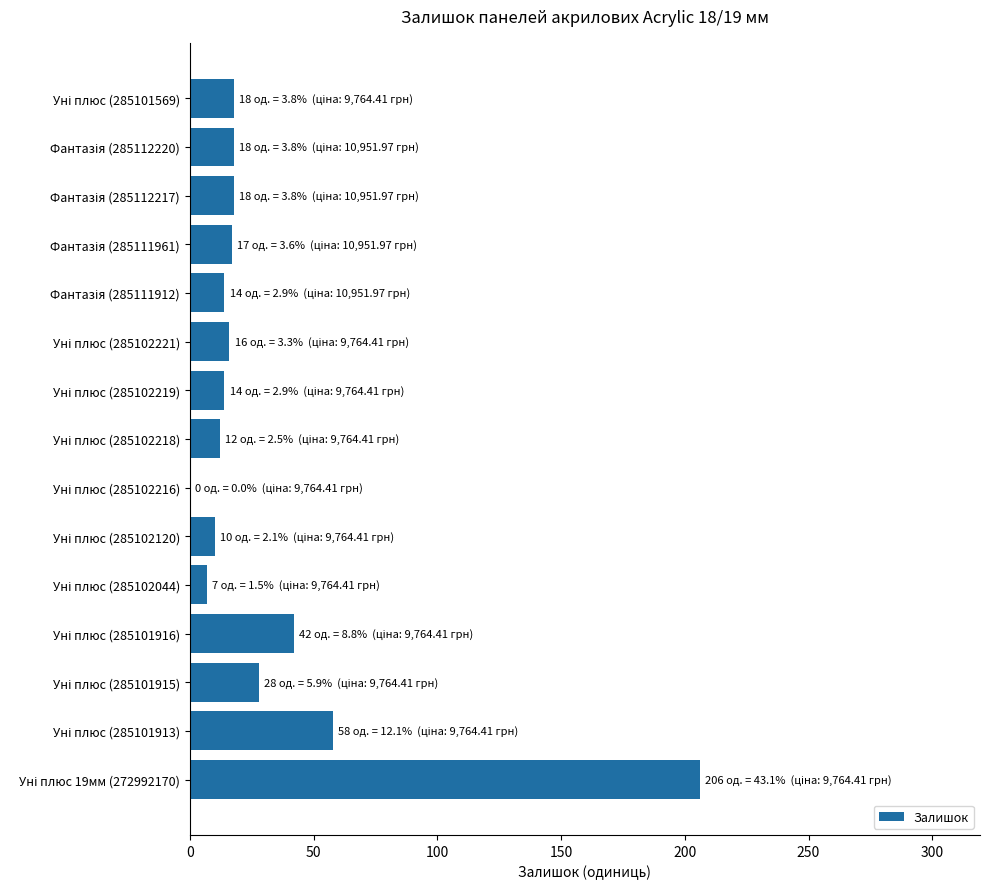

What is the greatest value displayed?

206